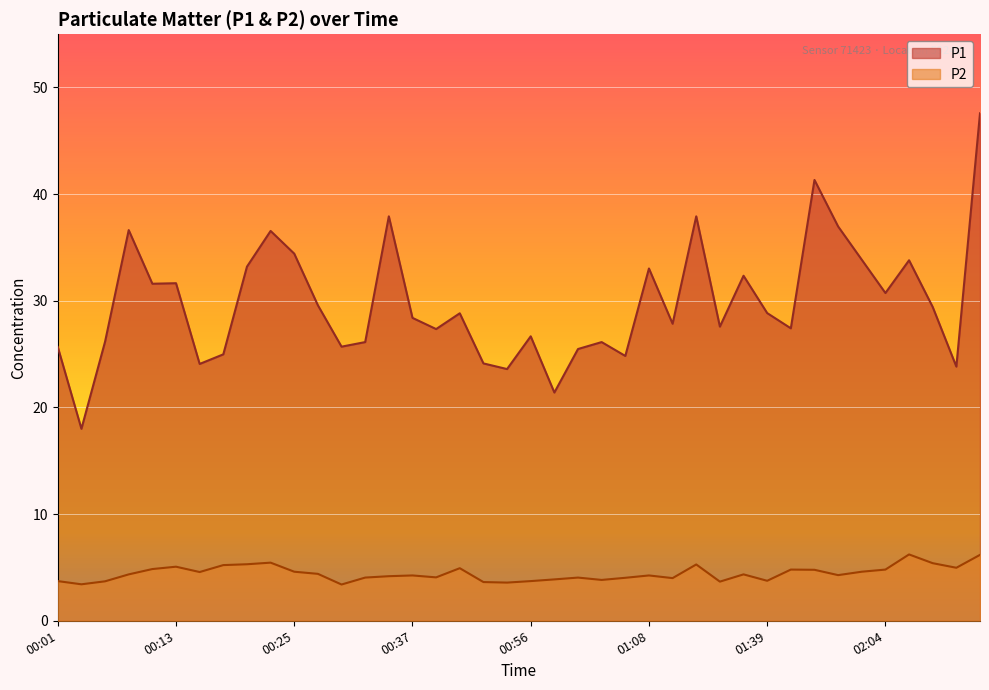

True or false: P2 and P1 intersect in this chart.

False